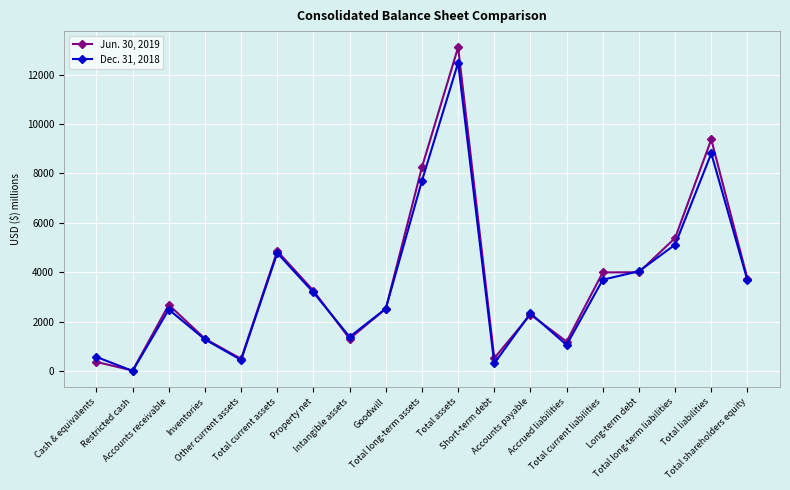

Which series has the largest total across all categories?

Jun. 30, 2019